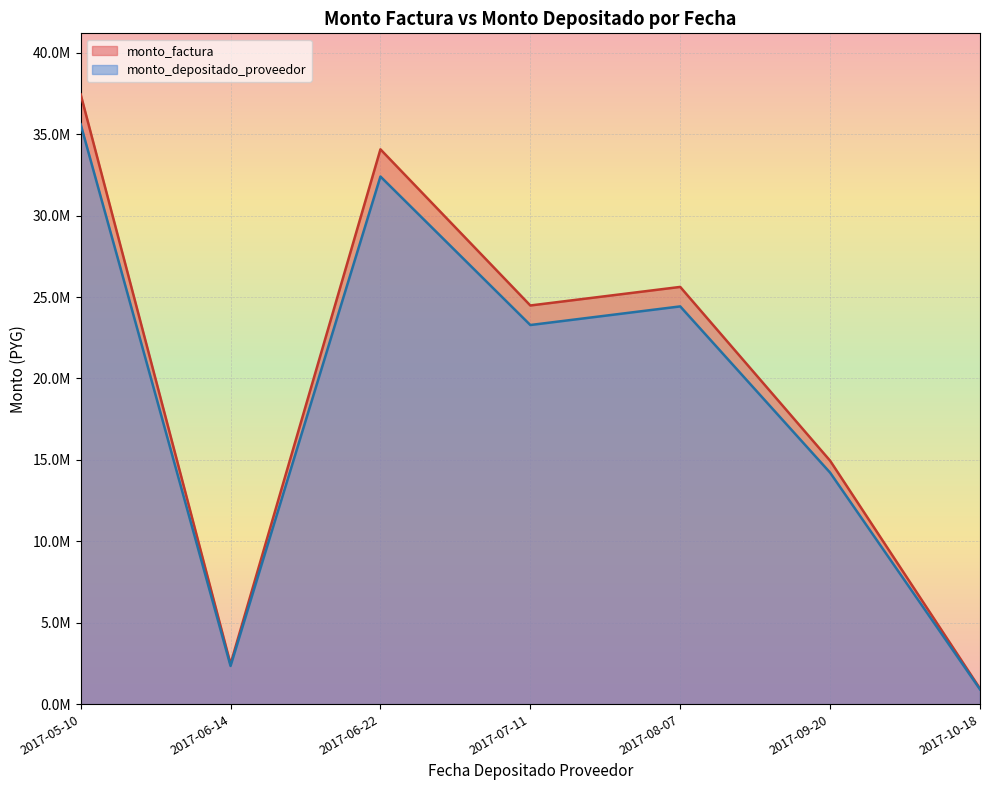

At how many categories does at least one series exceed 16890399?

4